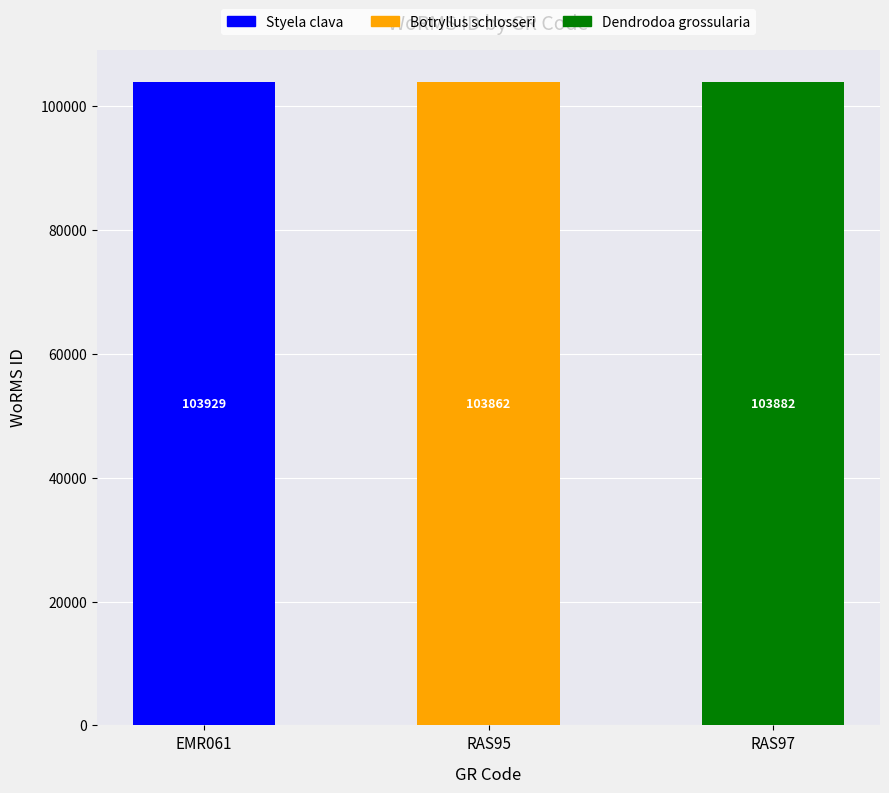

List the labels in order of value, largest first.

EMR061, RAS97, RAS95